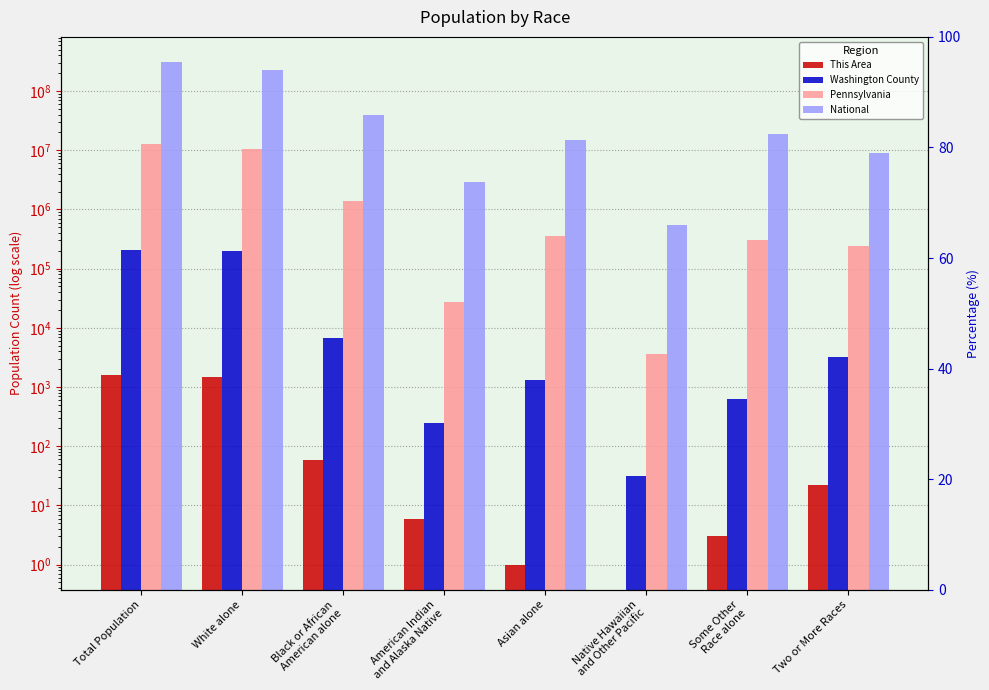

Which category has the highest value in the Pennsylvania series?

Total Population